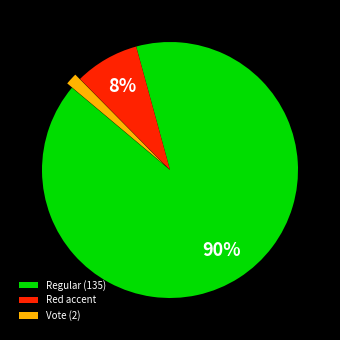

How many slices are in this pie chart?

3